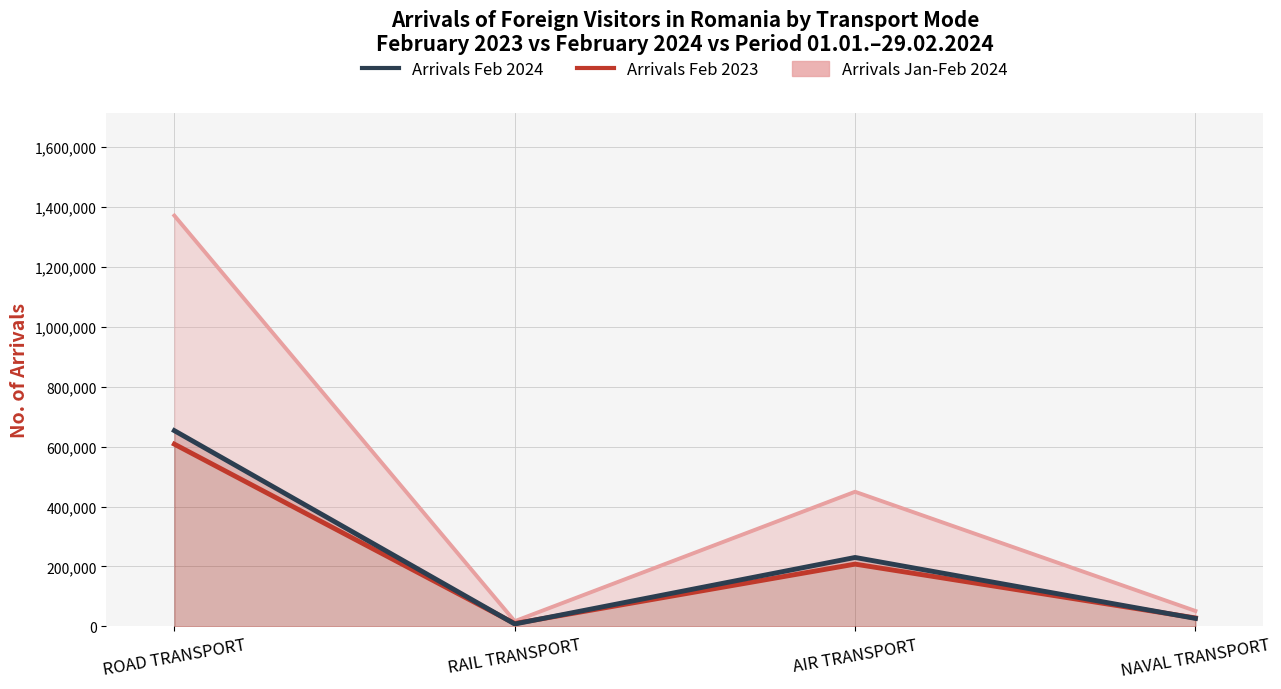

At which label does Arrivals Jan-Feb 2024 reach its minimum?

RAIL TRANSPORT